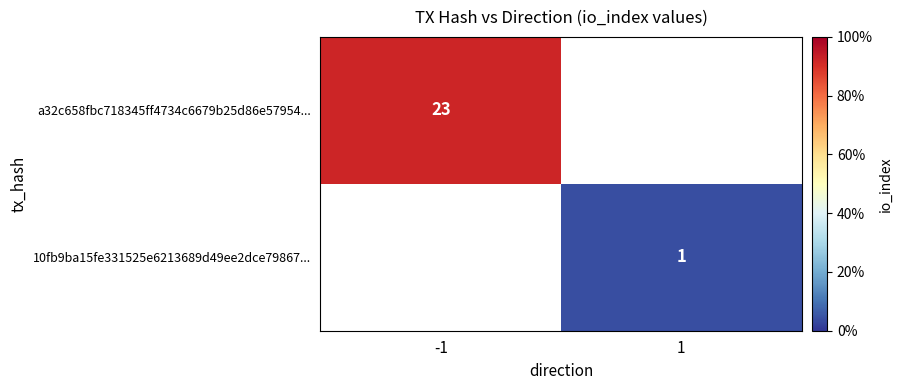

The value of 10fb9ba15fe331525e6213689d49ee2dce79867... at 1 is 1. True or false?

True